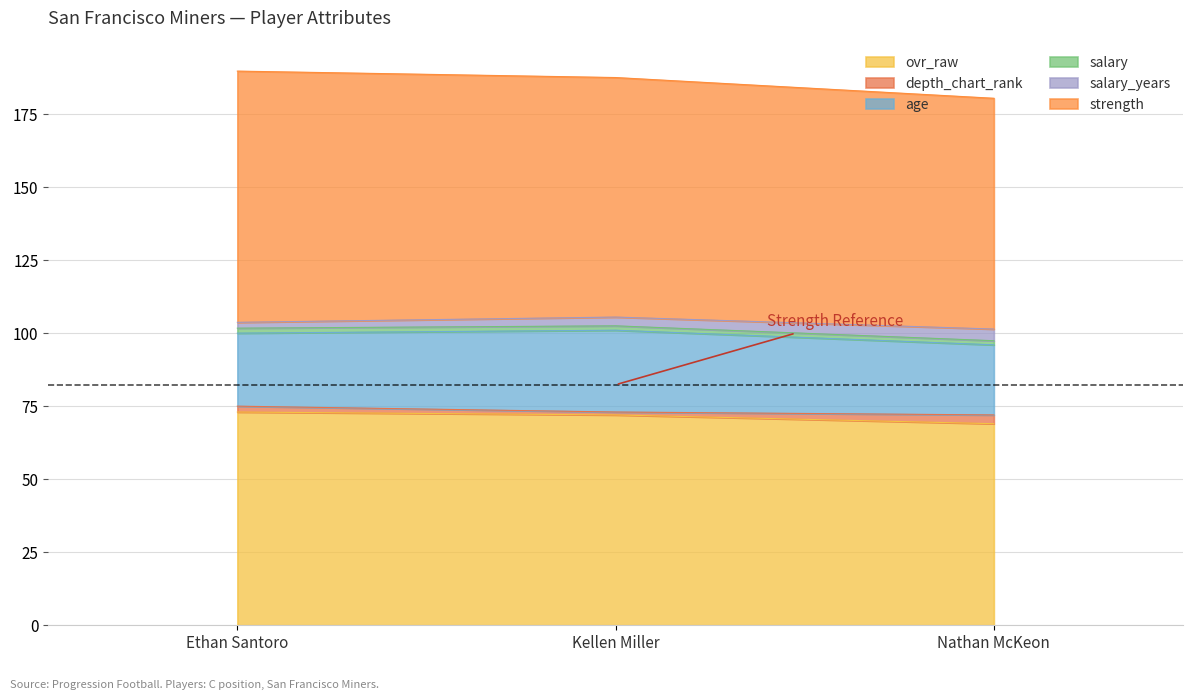

At which category is the sum across all series the highest?

Ethan Santoro